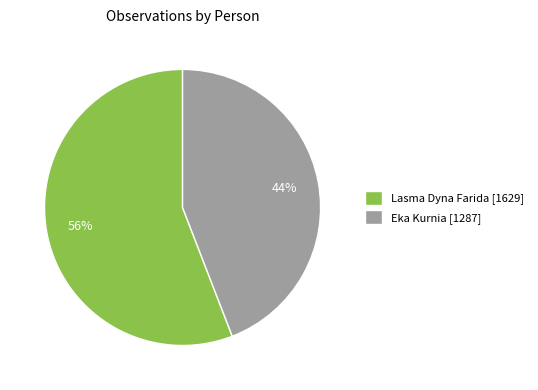

Is there any slice that represents more than half of the pie?

Yes